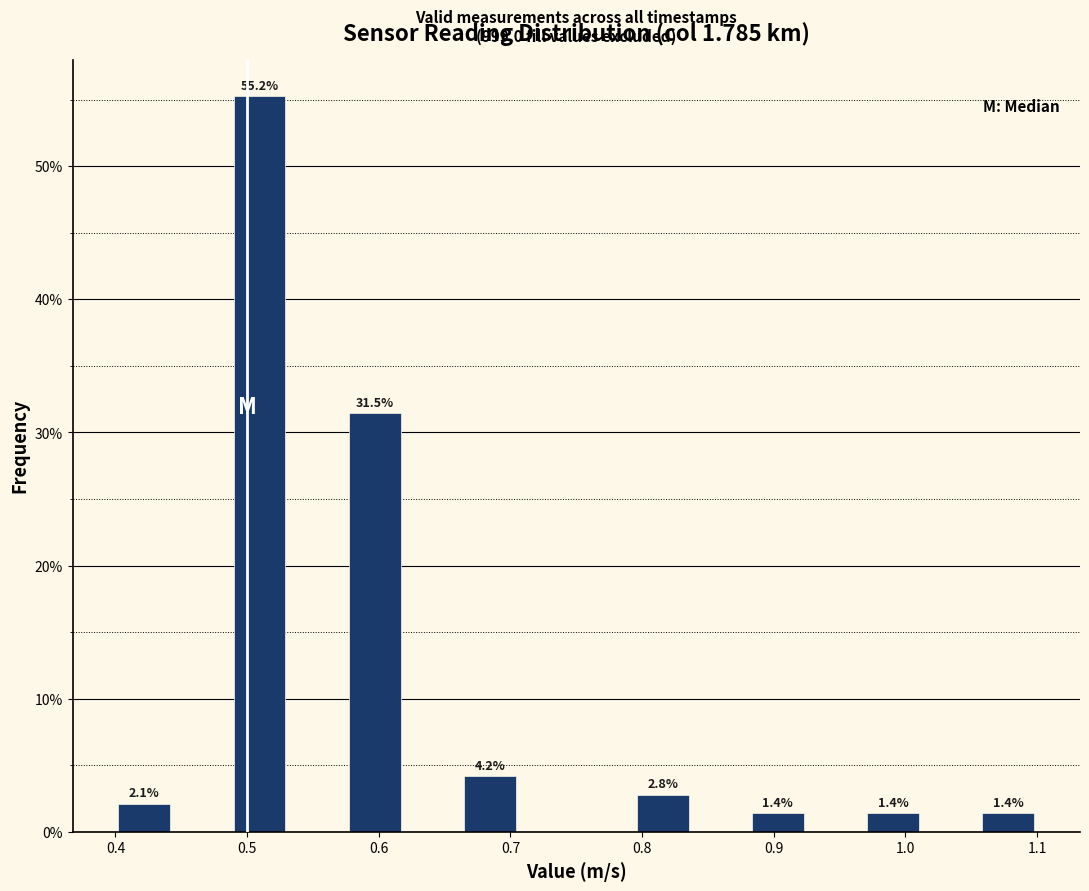

Which range on the x-axis has the tallest bar?

0.49 to 0.53